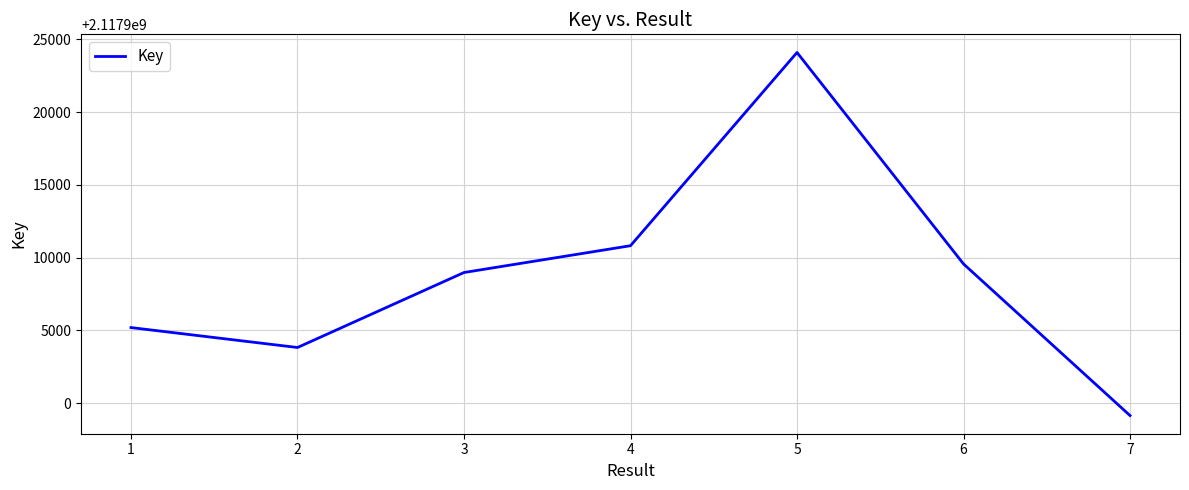

How many distinct data groups are displayed?

1